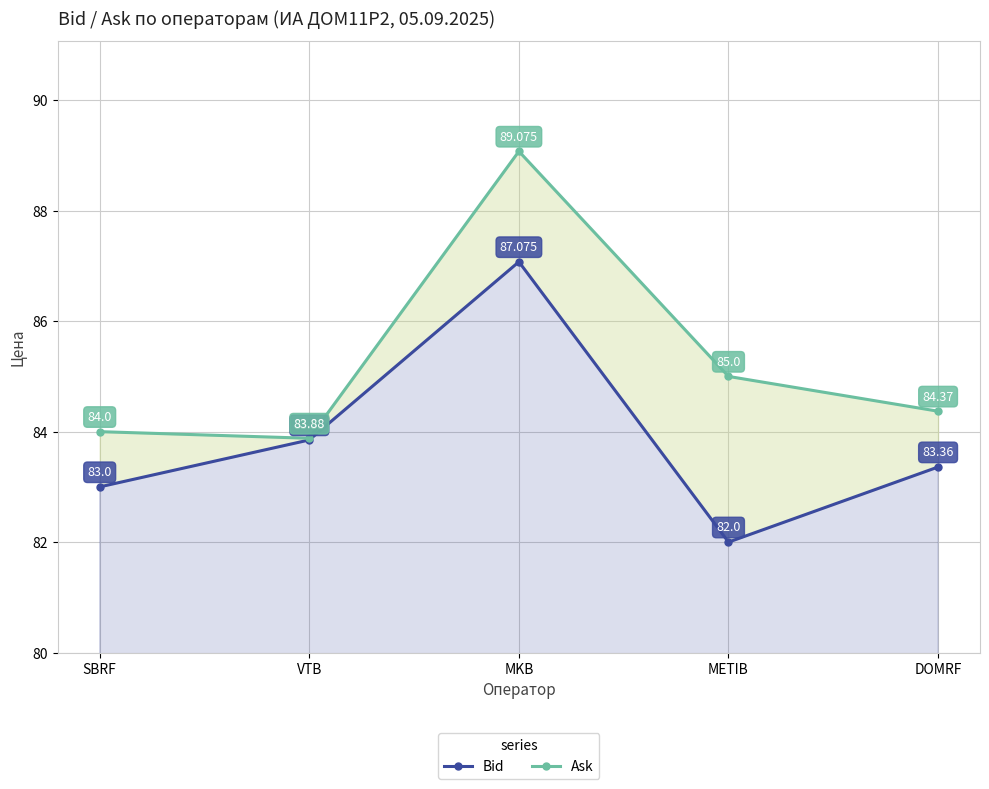

In Bid, how many points are lower than both neighbors (excluding endpoints)?

1